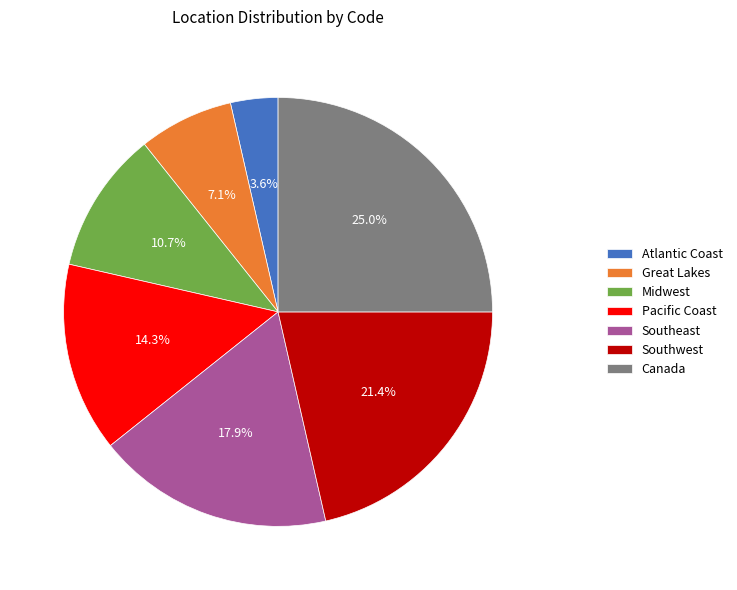

What portion of the pie excludes Canada?

75.0%